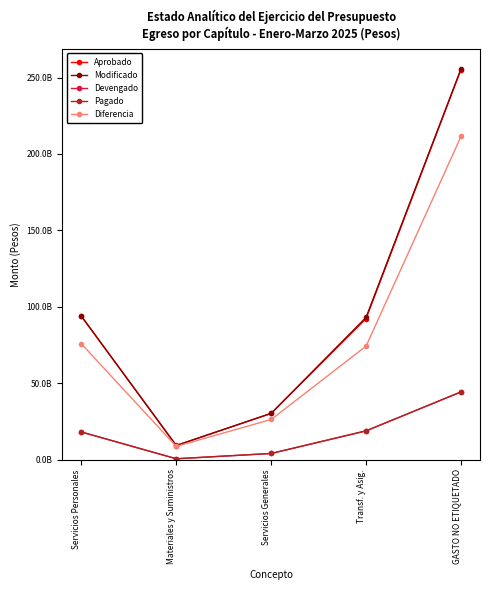

Where is the first local minimum for Modificado?

Materiales y Suministros